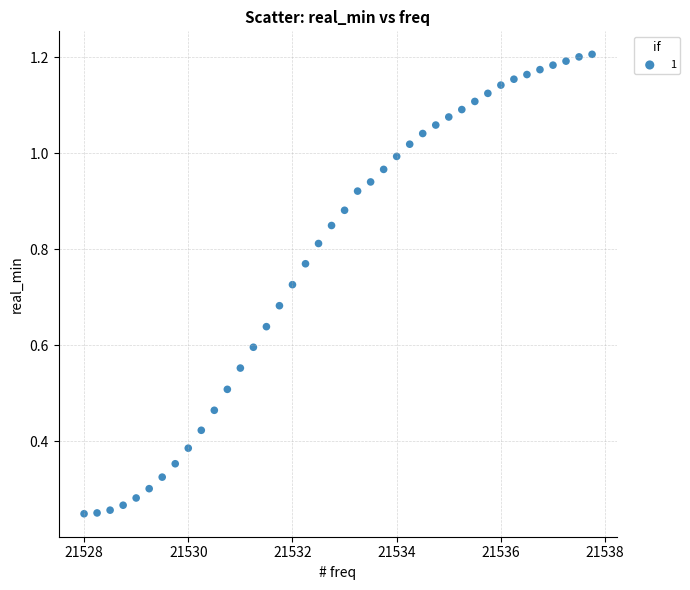

What is the range of X values (max minus min)?

9.8